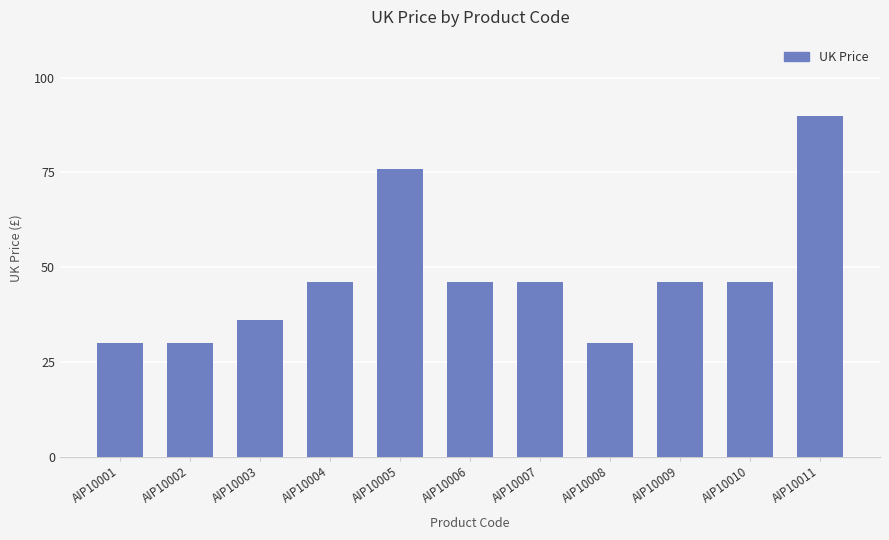

How many series are shown in this chart?

1